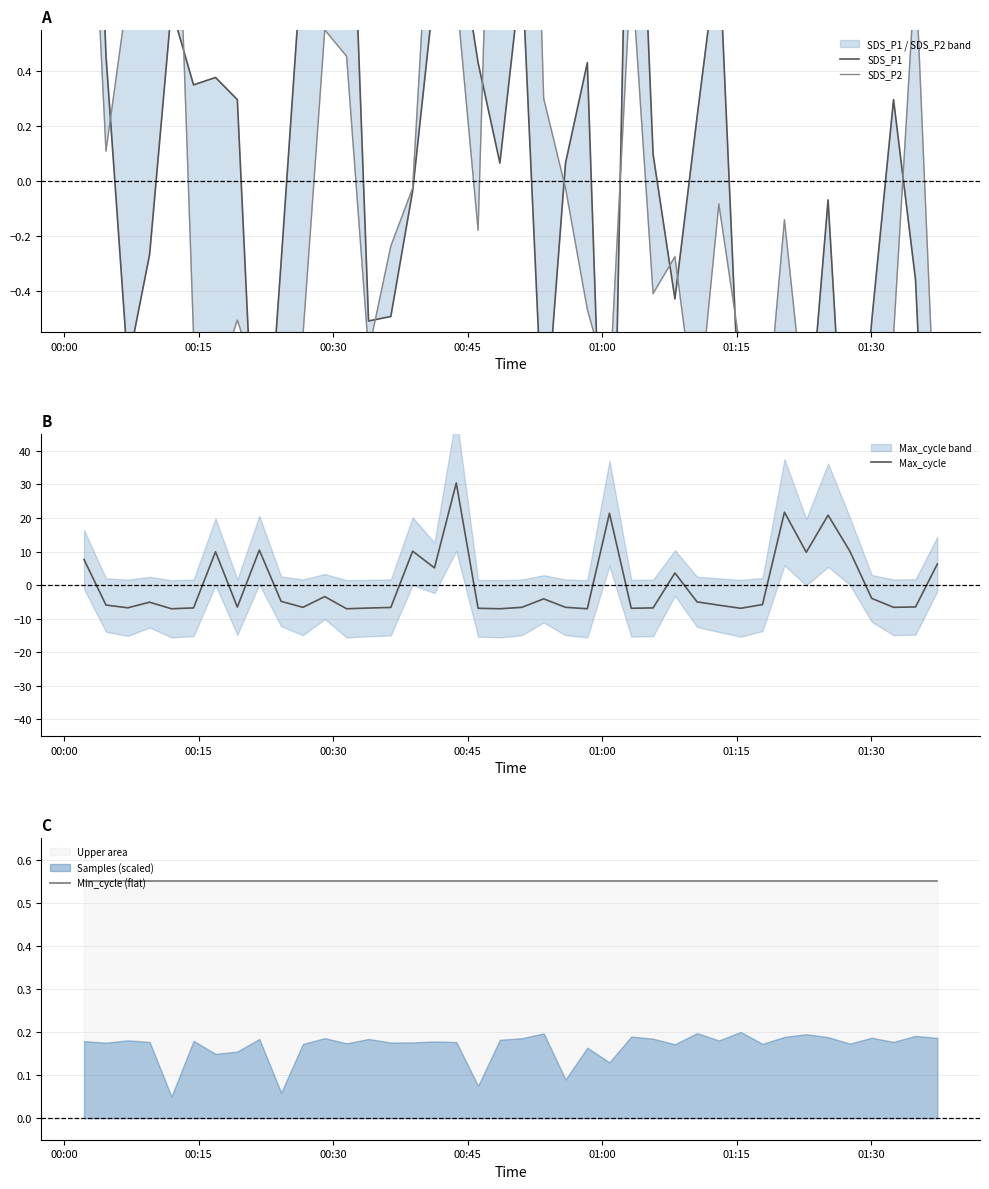

What is the value of the Max_cycle point at the 35th from the left?

20.8